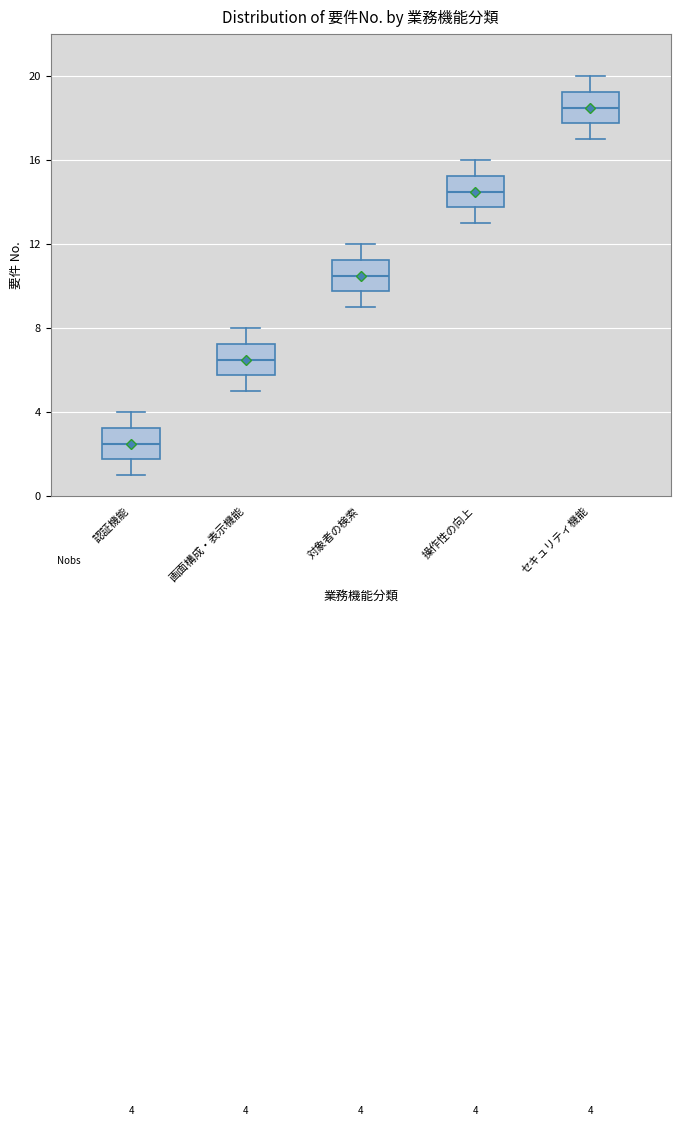

Which box has the highest median line?

セキュリティ機能